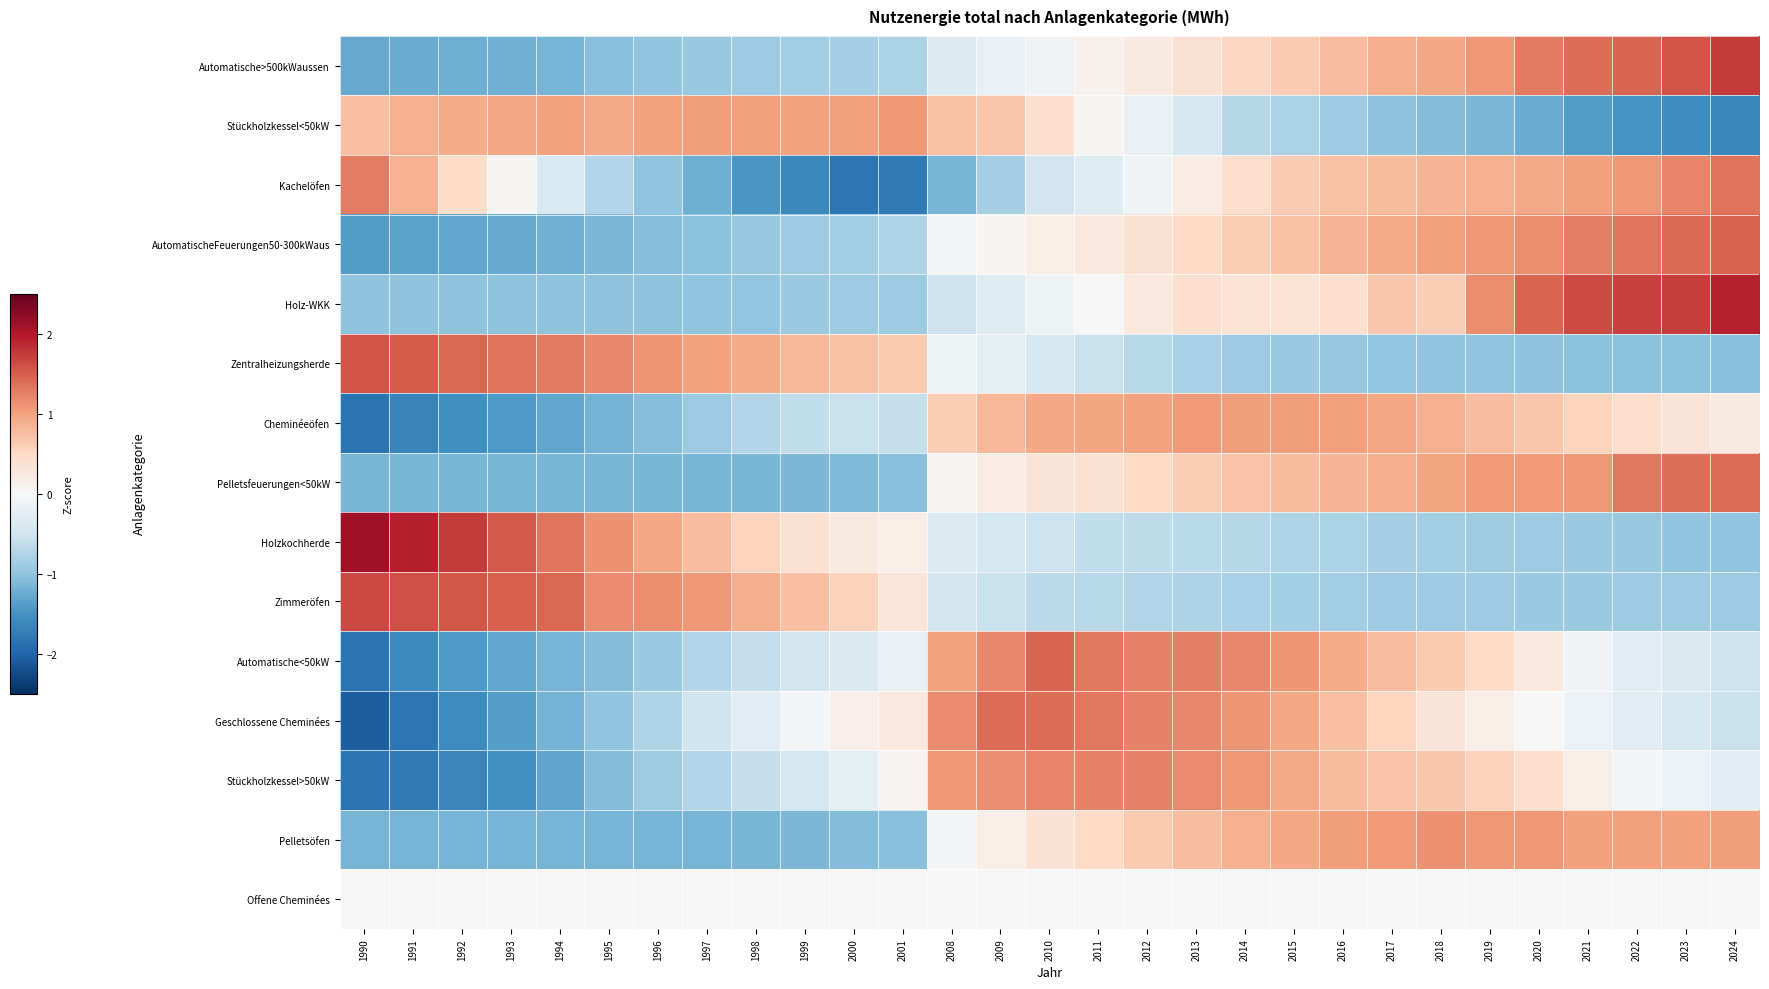

Between 1996 and 2024, which is larger?

2024